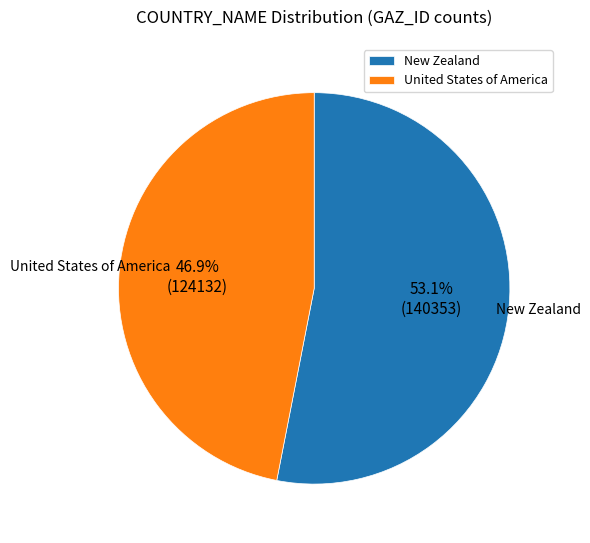

What is the ratio of the value at New Zealand to the value at United States of America?

1.1